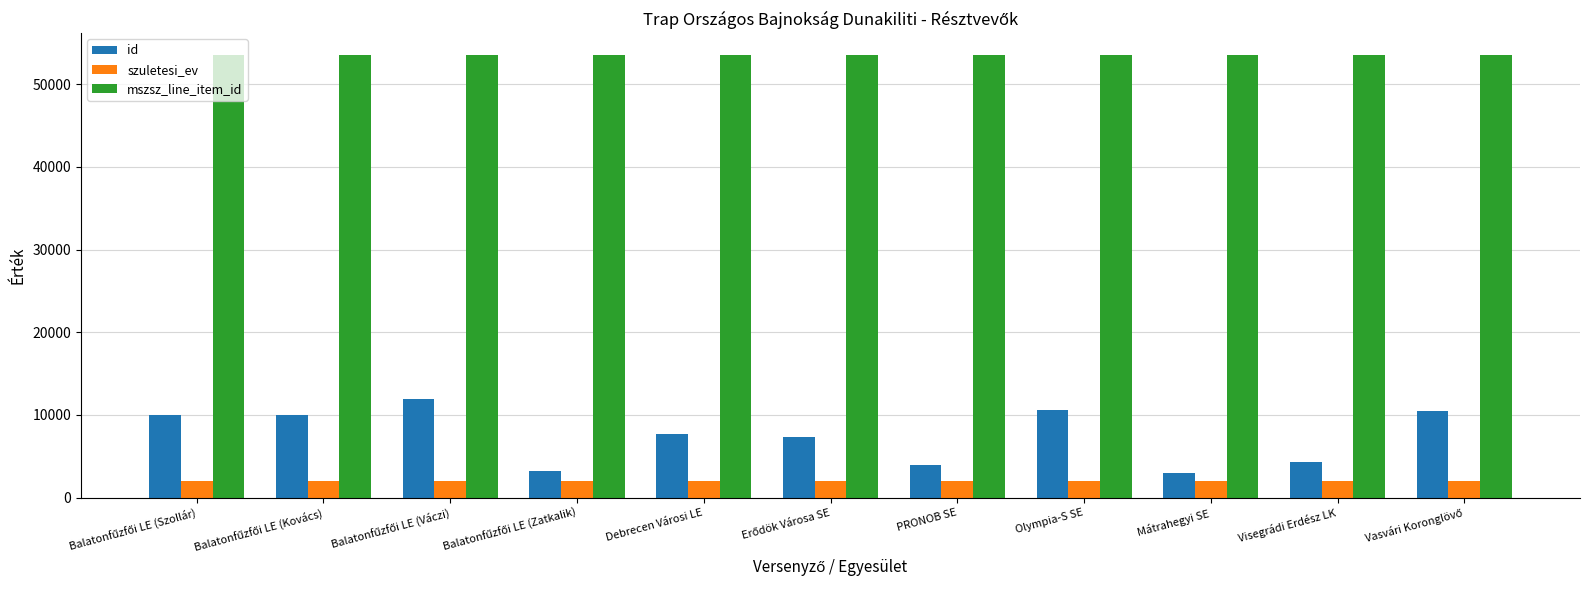

Rank the series by their maximum value, from highest to lowest.

mszsz_line_item_id, id, szuletesi_ev